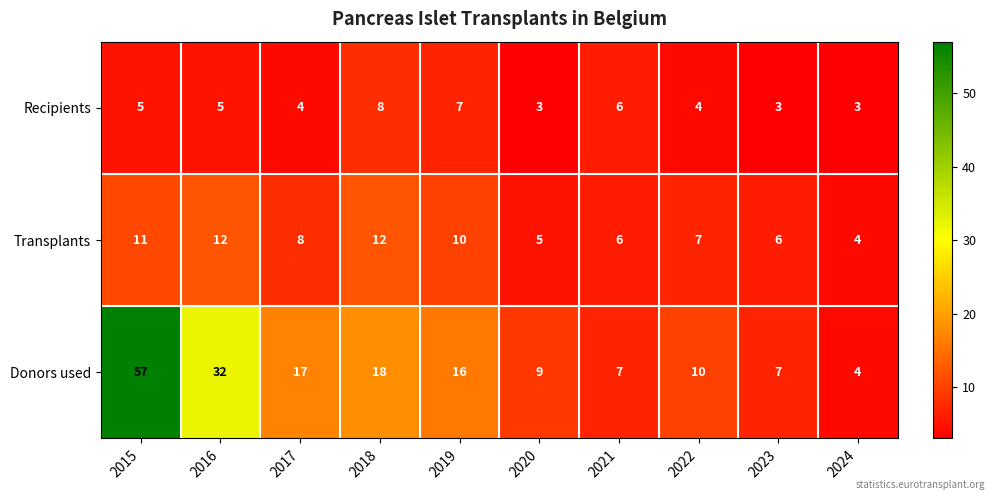

Which series changed the most between 2015 and 2022?

Donors used